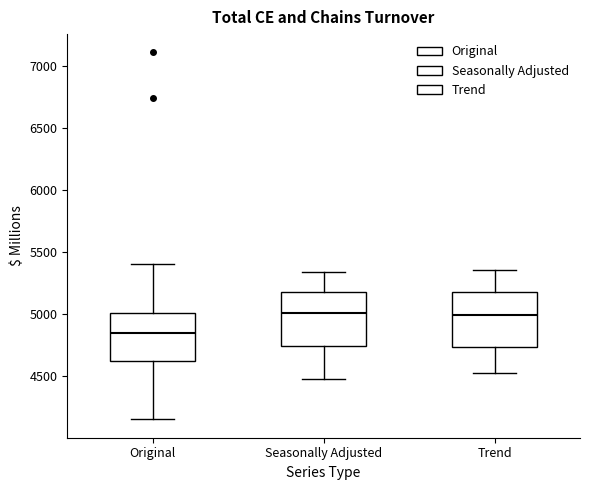

Reading left to right, read every box against the y-axis: the position of its median line, the range the box covers, and the ends of its whiskers. The values are not printed on the chart, so give them approximately, as read against the axis.

Original: median 4850, box 4600 to 5000, whiskers 4150 to 5400
Seasonally Adjusted: median 5000, box 4750 to 5200, whiskers 4500 to 5350
Trend: median 5000, box 4750 to 5200, whiskers 4500 to 5350